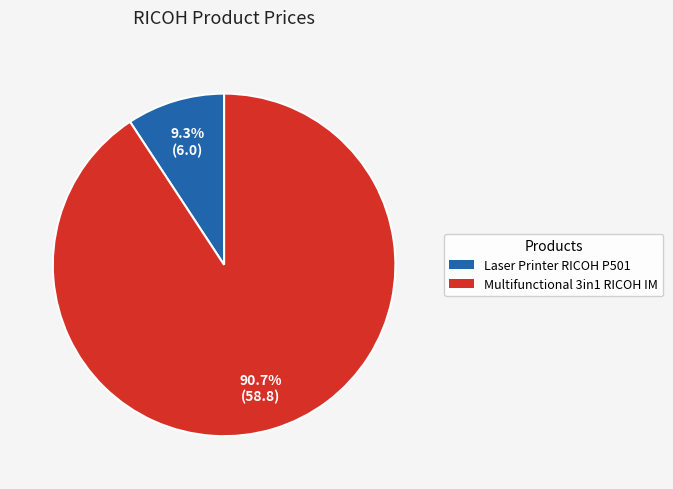

Is there any slice that represents more than half of the pie?

Yes